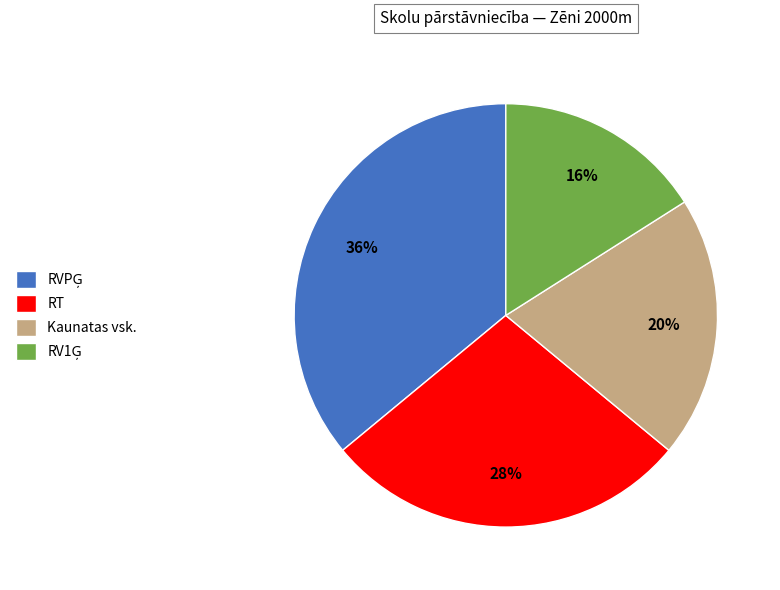

To the nearest percent, what is the difference between the largest and smallest slice percentages?

20%